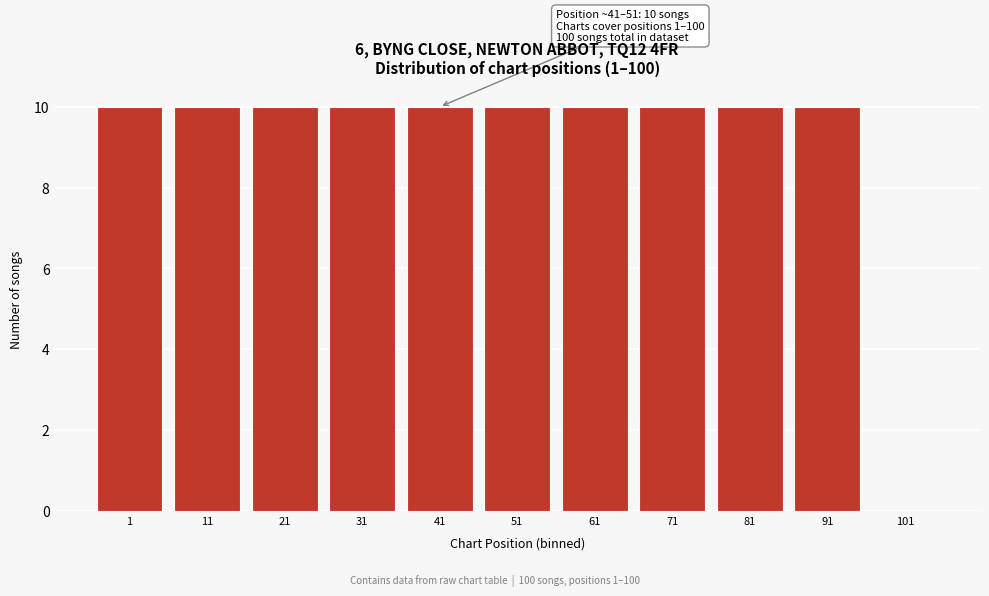

Reading right to left, transcribe all the data shown in this chart.

101=0	91=10	81=10	71=10	61=10	51=10	41=10	31=10	21=10	11=10	1=10